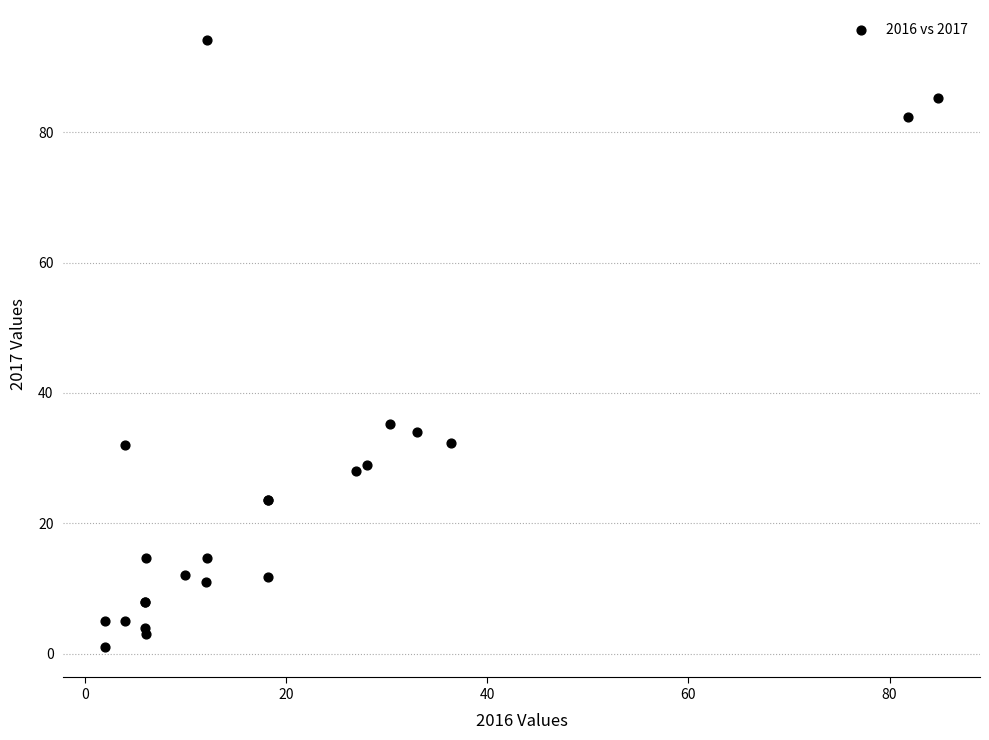

What Y value in the scatter plot is closest to 47?

35.3